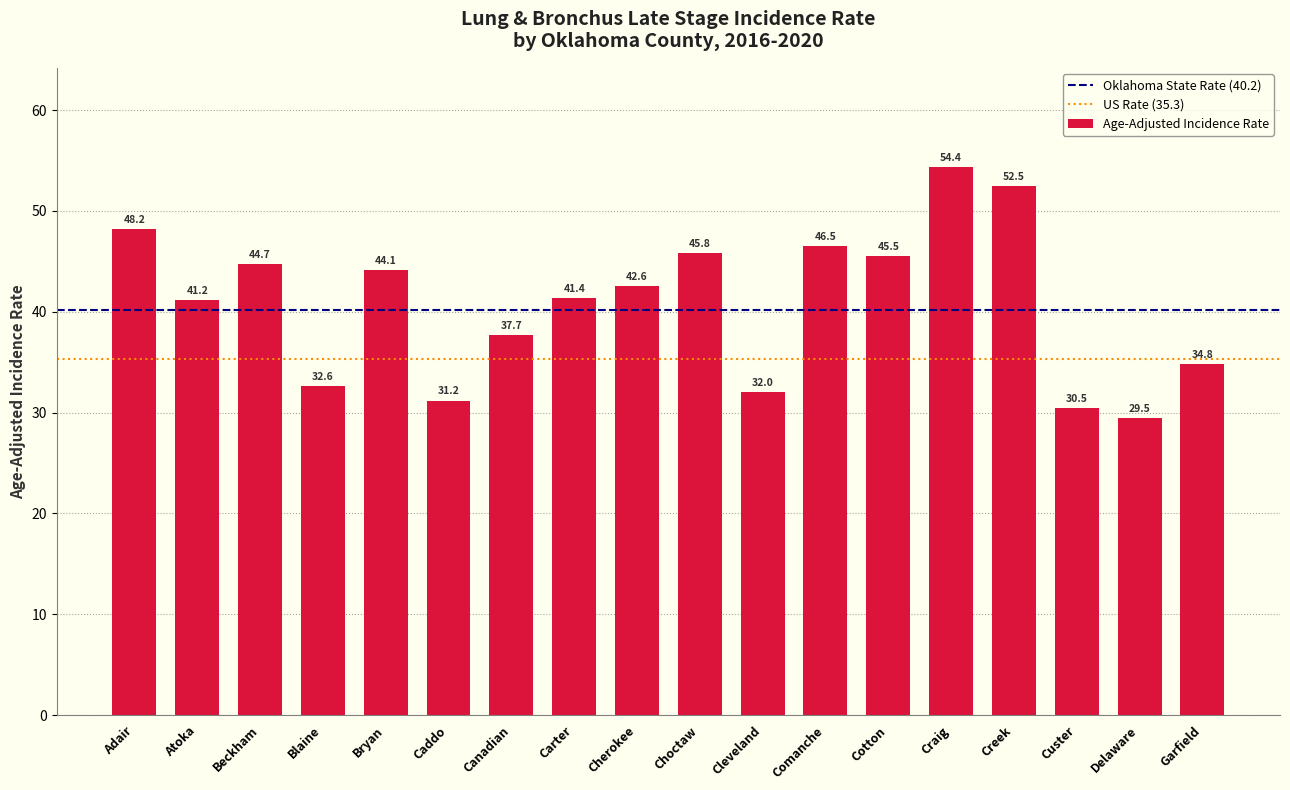

What is the change in value from Bryan to Choctaw?

+1.7